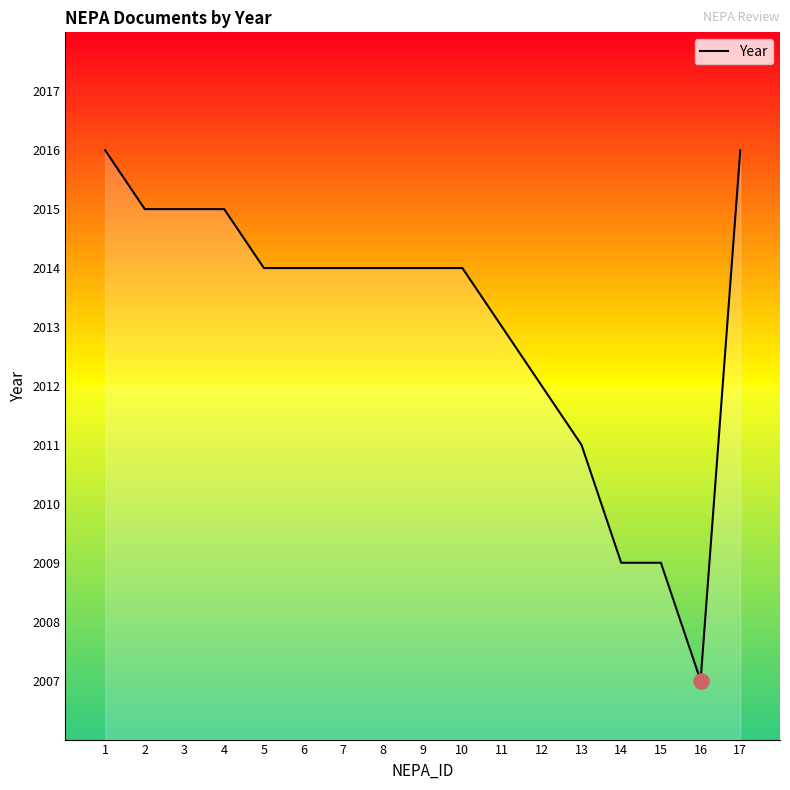

Approximately how many times larger is the value at 3 compared to 16?

1.0